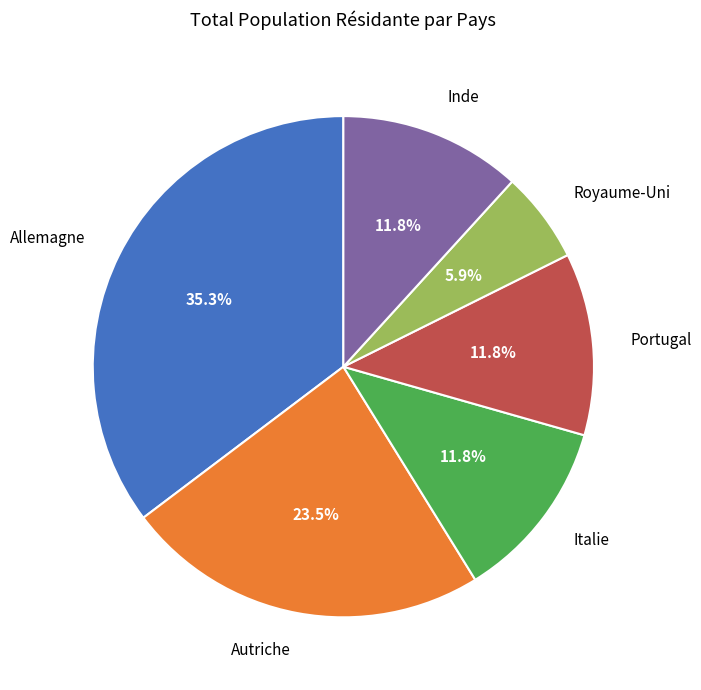

True or false: Portugal accounts for 24% of the total.

False